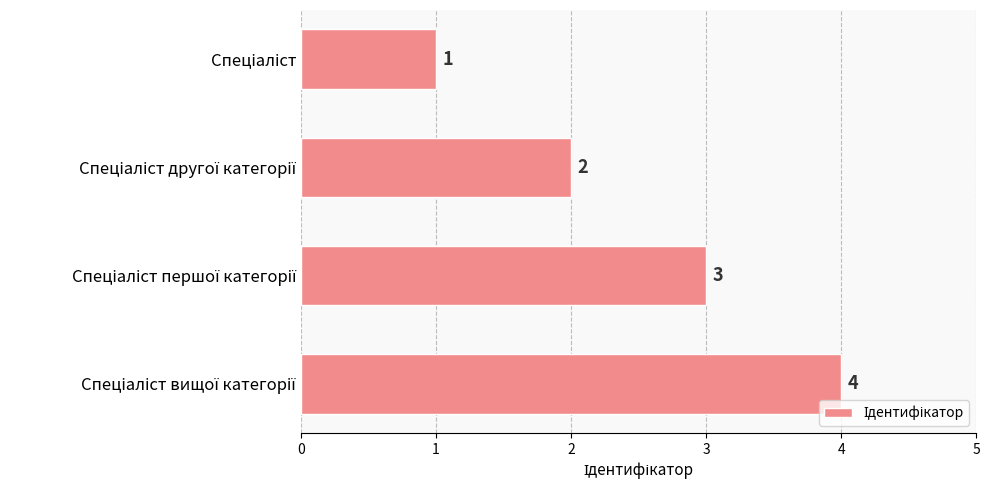

What is the greatest value displayed?

4